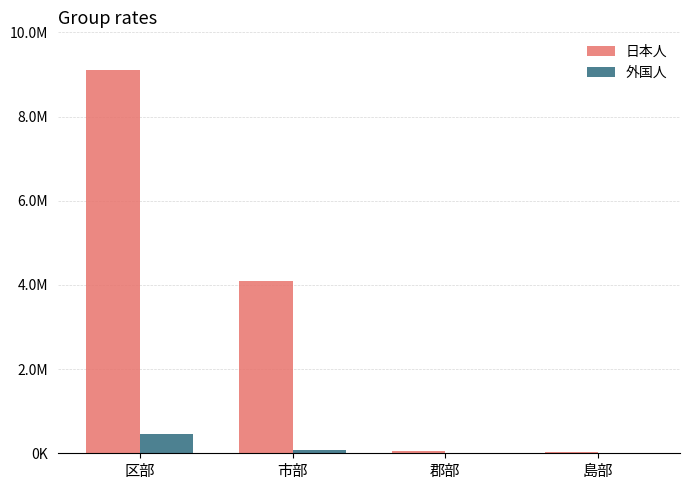

Rank the series by their average value, from highest to lowest.

日本人, 外国人